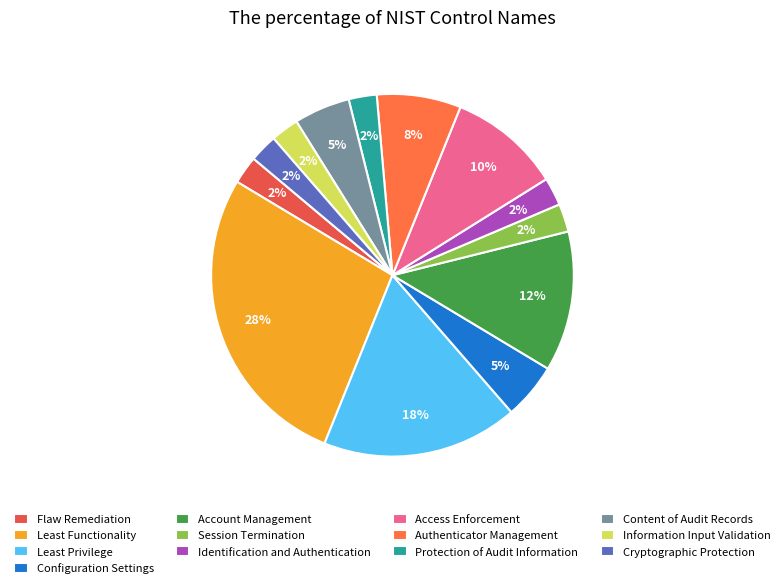

Count the number of slices in the pie.

13